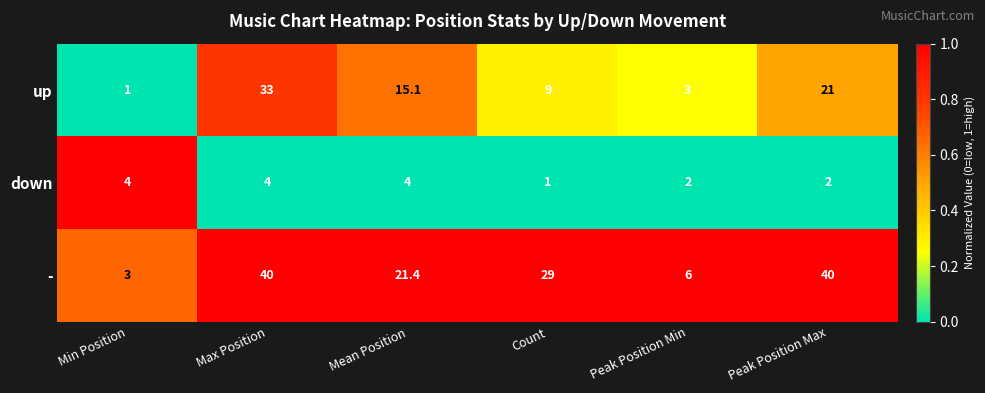

What is the approximate value of up at Peak Position Max?

21.0